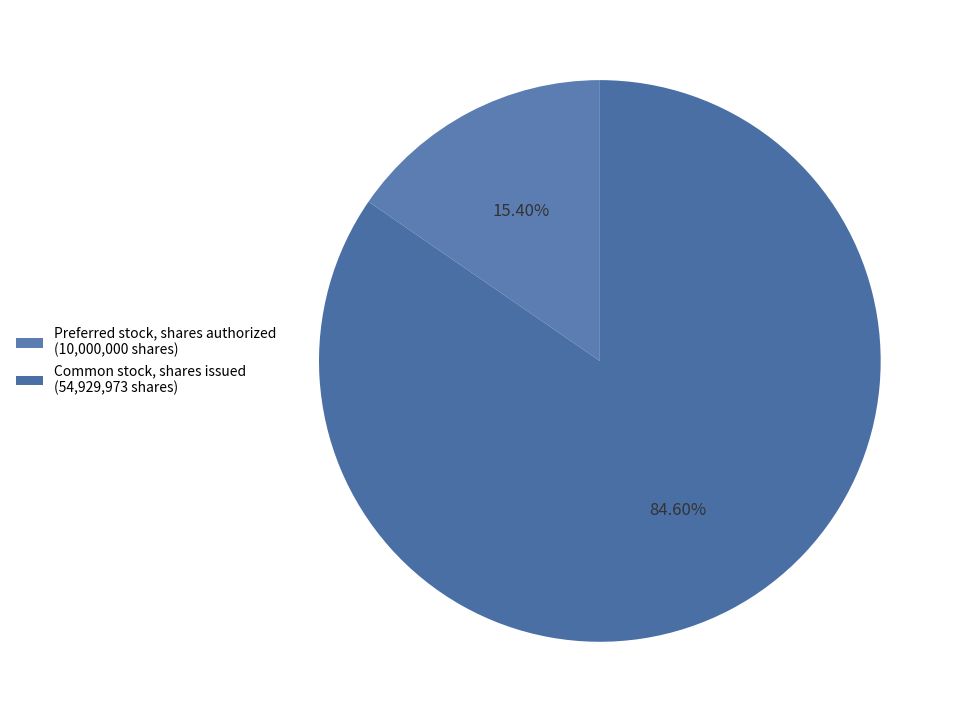

How many segments does this pie chart have?

2